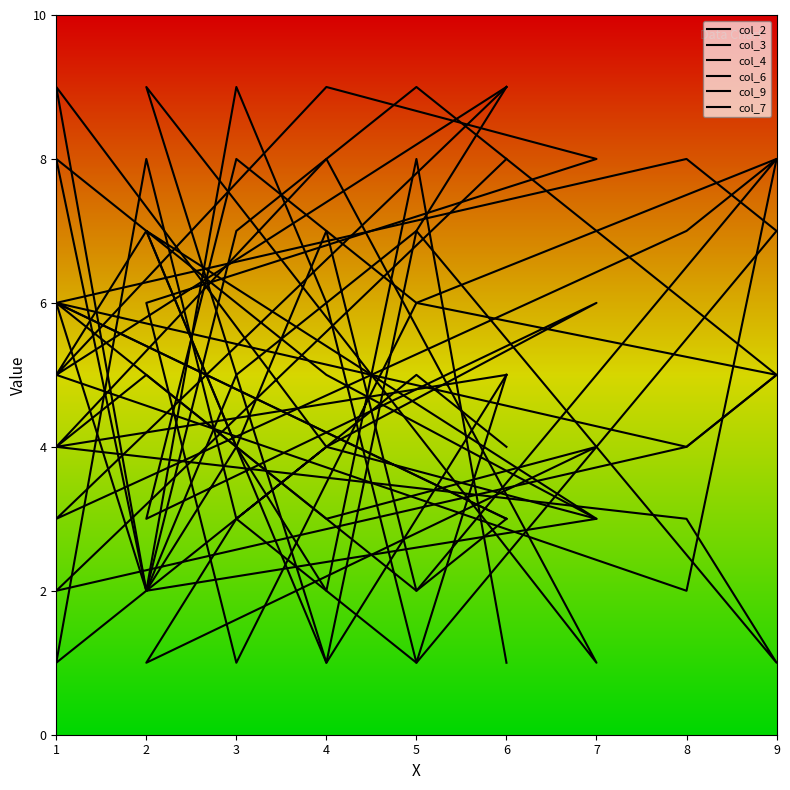

In col_2, how many points are higher than both neighbors (excluding endpoints)?

5